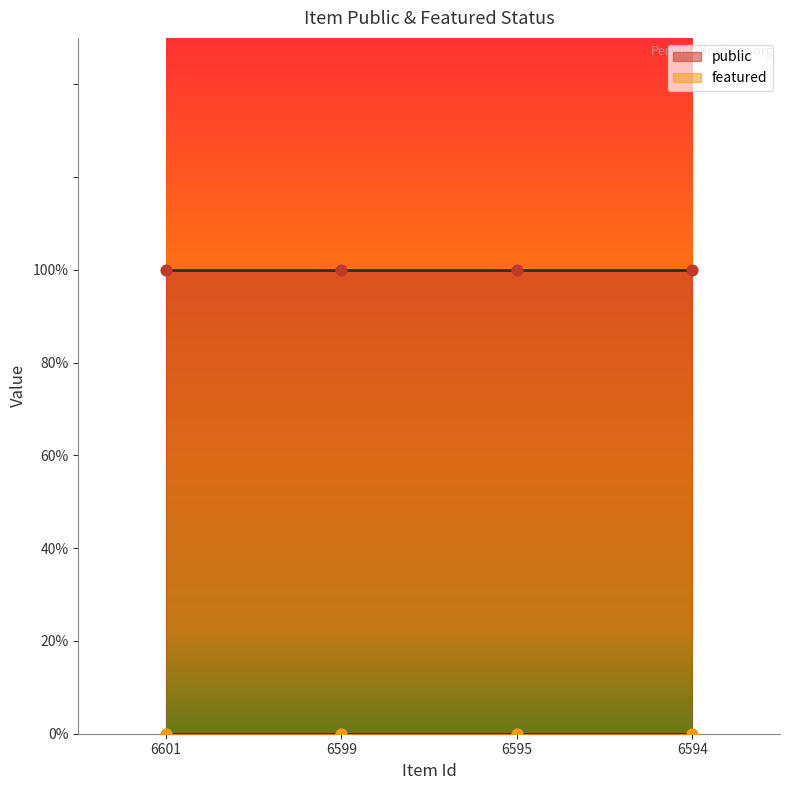

Is the value of featured at 6599 greater than the value of public at 6599?

No